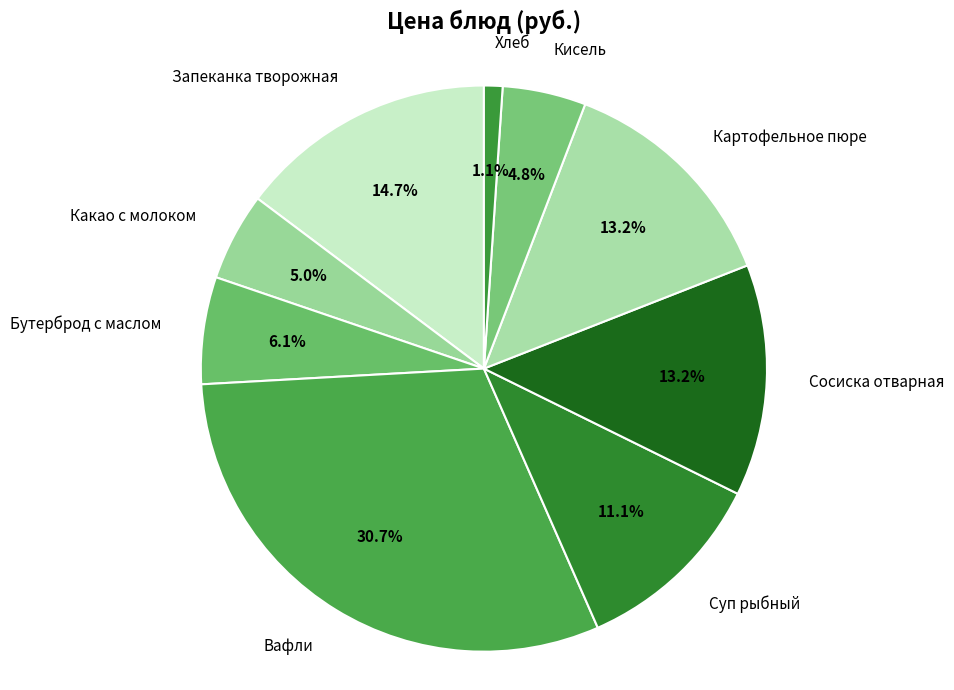

What percentage is the Суп рыбный slice, to the nearest percent?

11%